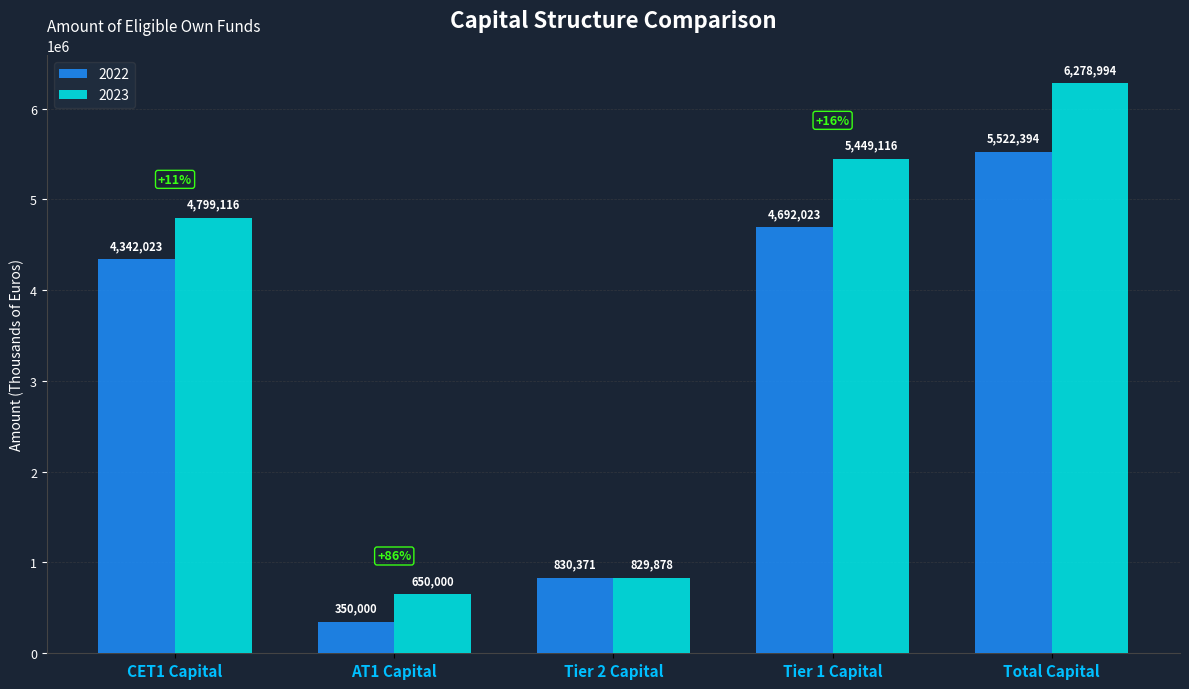

What position from the right is Total Capital?

1